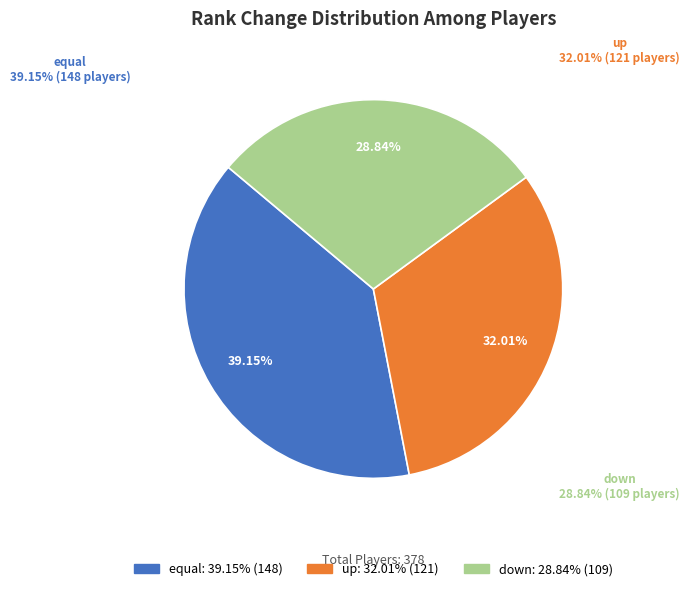

What is the change in value from equal to up?

-27